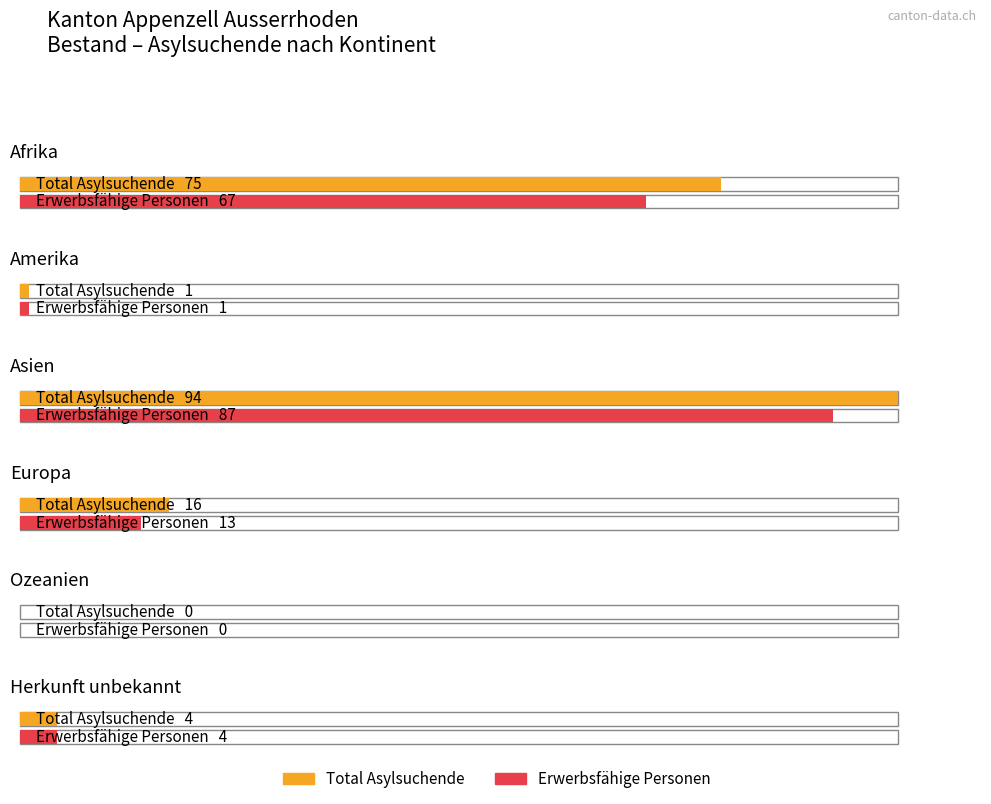

What is the approximate value of Total Asylsuchende at Afrika, to the nearest 5?

75